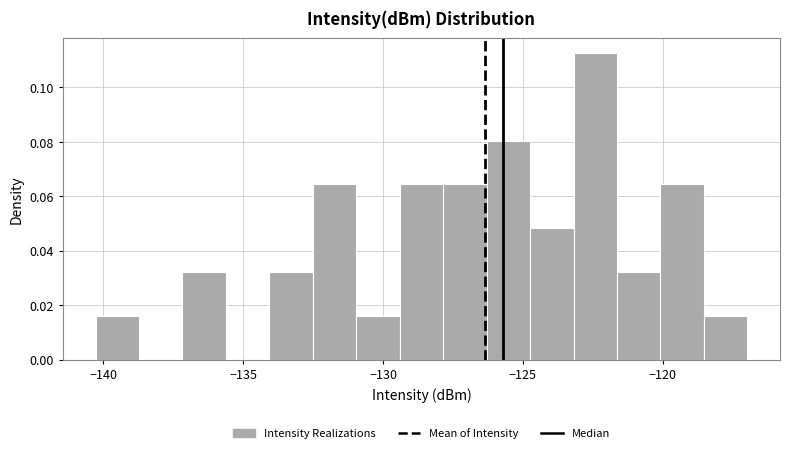

Around what value on the x-axis is the tallest bar? Give the approximate position of its centre, as read against the axis.

-122.5